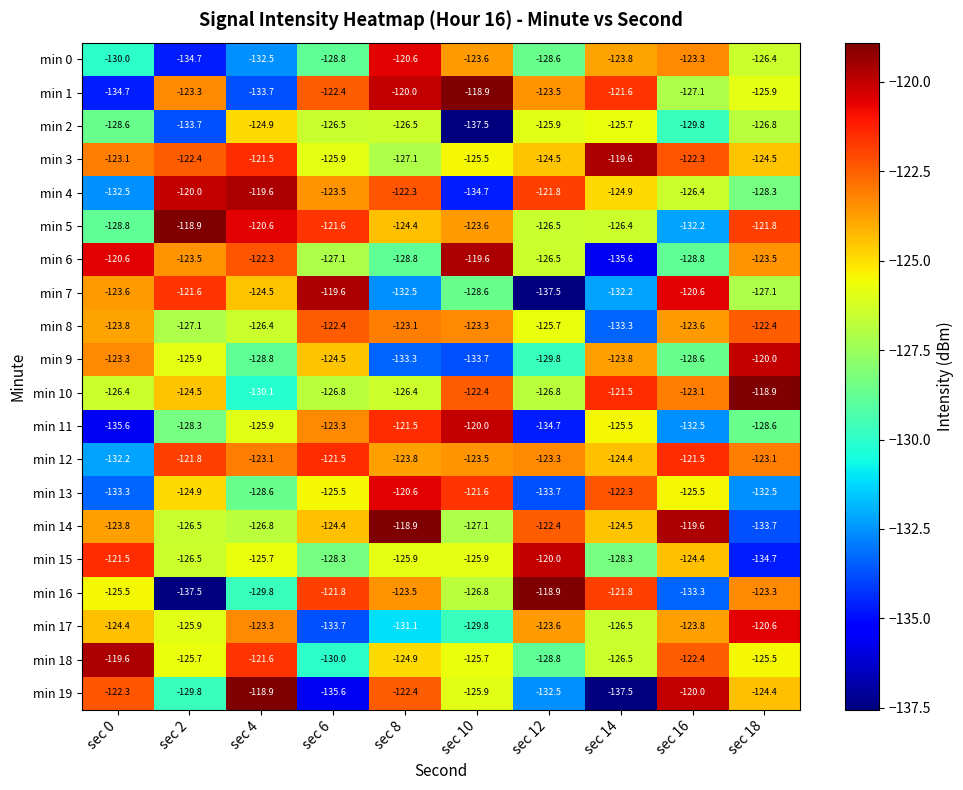

What is the approximate value of min 12 at sec 12?

-123.3